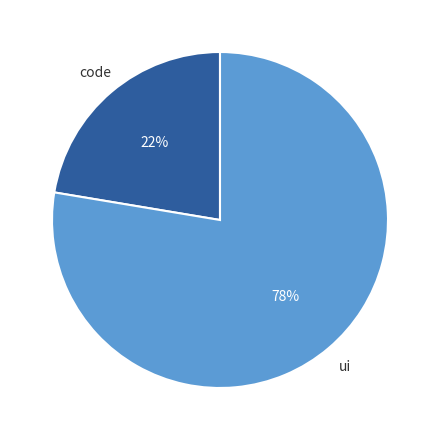

Which slice is the smallest?

code